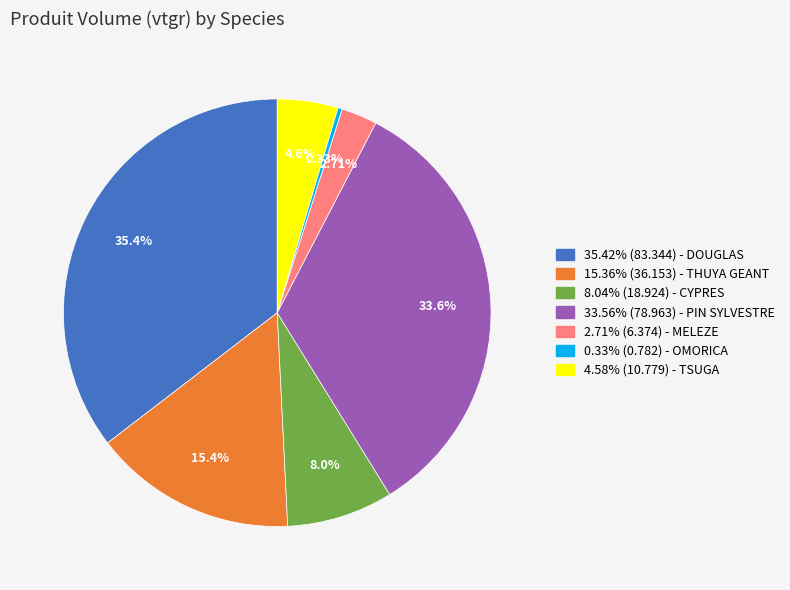

Is there any slice that represents more than half of the pie?

No